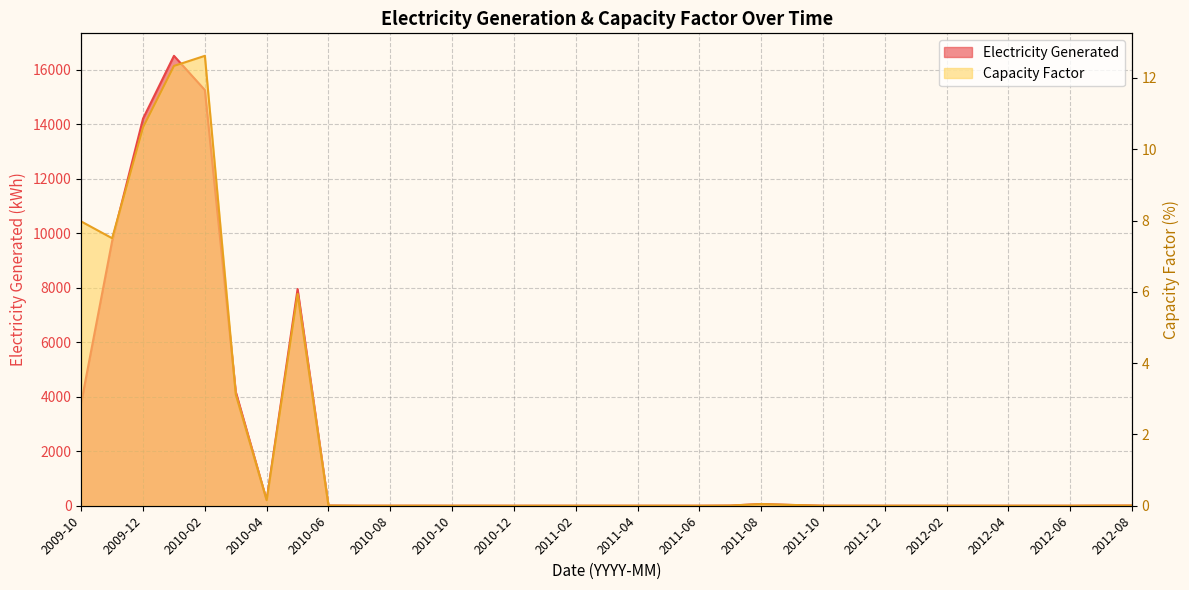

Is it true that Capacity Factor equals 3.1 at 2010-03?

True